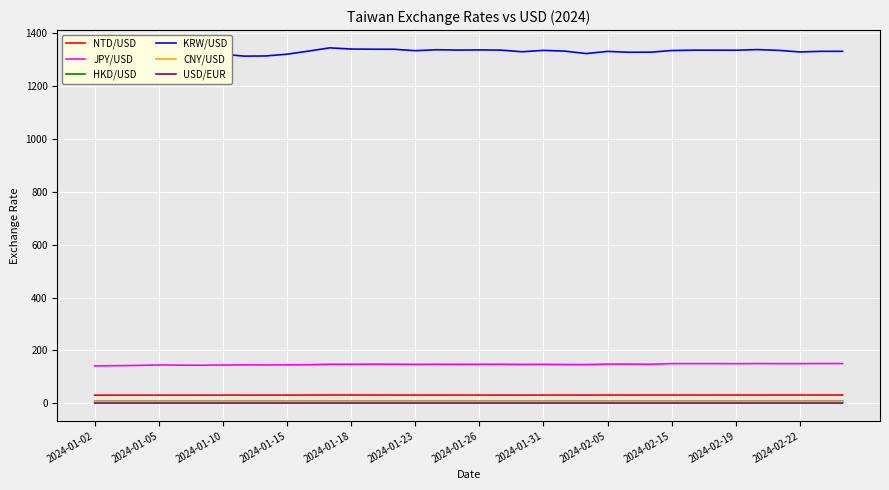

Reading right to left, list all the values displayed in this chart.

NTD/USD: 31.6	31.6	31.5	31.5	31.5	31.4	31.4	31.4	31.4	31.4	31.3	31.4	31.2	31.3	31.3	31.2	31.3	31.3	31.3	31.3	31.3	31.4	31.4	31.6	31.6	31.4	31.2	31.1	31.1	31.1	31.0	31.0	31.0	31.0	31.0	30.9
JPY/USD: 150.4	150.6	150.1	150.1	150.4	150.0	150.2	150.2	150.2	147.8	148.5	148.5	146.6	146.8	147.7	147.2	147.8	147.8	147.7	147.8	147.6	148.0	148.3	147.8	147.9	146.2	145.4	145.2	145.4	144.9	144.1	144.4	145.1	143.4	142.4	141.5
HKD/USD: 7.8	7.8	7.8	7.8	7.8	7.8	7.8	7.8	7.8	7.8	7.8	7.8	7.8	7.8	7.8	7.8	7.8	7.8	7.8	7.8	7.8	7.8	7.8	7.8	7.8	7.8	7.8	7.8	7.8	7.8	7.8	7.8	7.8	7.8	7.8	7.8
KRW/USD: 1331.1	1331.0	1328.7	1334.7	1337.6	1335.2	1335.4	1335.4	1334.0	1327.8	1327.6	1330.8	1322.6	1331.8	1334.6	1329.4	1335.7	1336.3	1335.8	1337.0	1333.4	1338.9	1339.0	1339.7	1344.2	1331.8	1320.2	1313.5	1312.9	1320.1	1315.7	1316.0	1315.4	1310.0	1304.8	1300.4
CNY/USD: 7.2	7.2	7.2	7.2	7.2	7.2	7.2	7.2	7.2	7.2	7.2	7.2	7.2	7.2	7.2	7.2	7.2	7.2	7.2	7.2	7.2	7.2	7.2	7.2	7.2	7.2	7.2	7.2	7.2	7.2	7.2	7.2	7.2	7.2	7.1	7.1
USD/EUR: 1.1	1.1	1.1	1.1	1.1	1.1	1.1	1.1	1.1	1.1	1.1	1.1	1.1	1.1	1.1	1.1	1.1	1.1	1.1	1.1	1.1	1.1	1.1	1.1	1.1	1.1	1.1	1.1	1.1	1.1	1.1	1.1	1.1	1.1	1.1	1.1